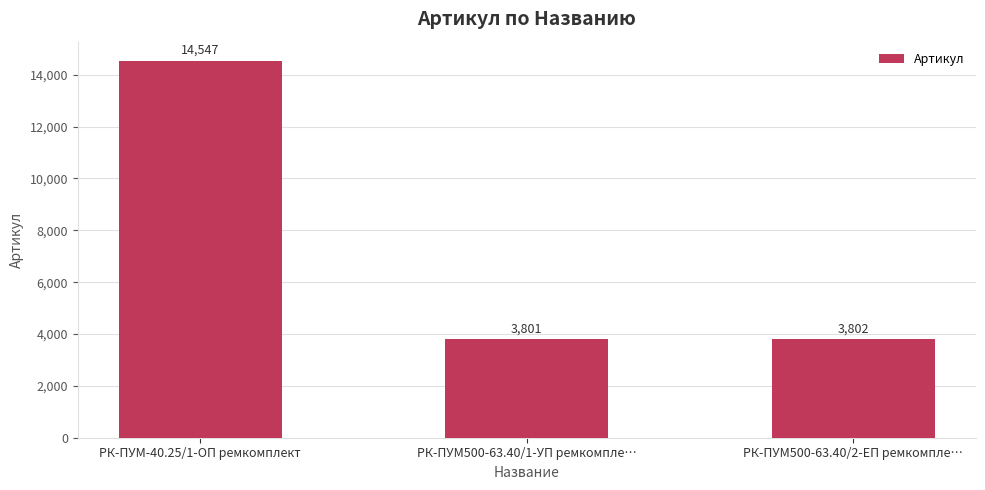

What is the average value?

7383